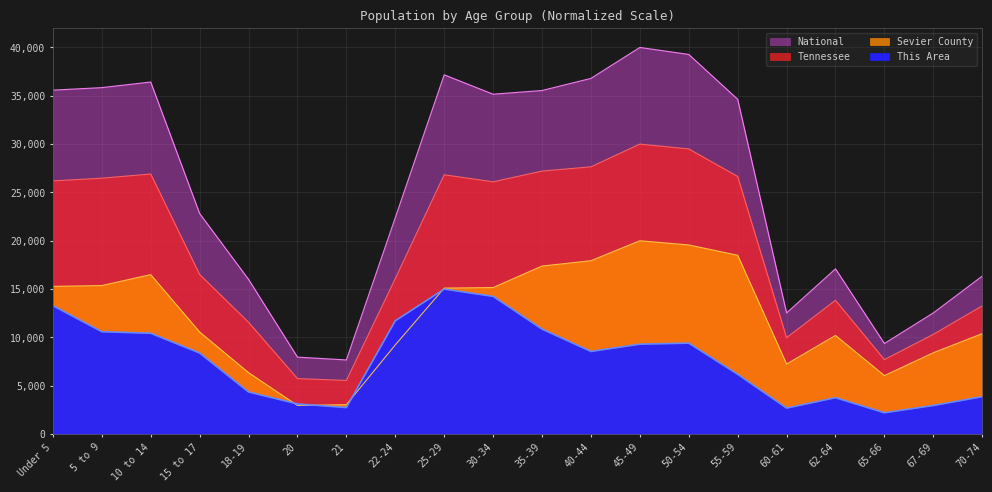

What is the value of the Tennessee point at the 5th from the left?

11568.7